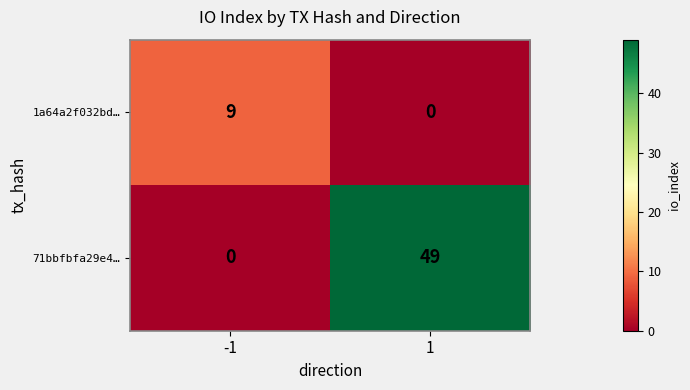

Reading left to right, extract all data points from this chart.

1a64a2f032bd…: -1=9	1=0
71bbfbfa29e4…: -1=0	1=49